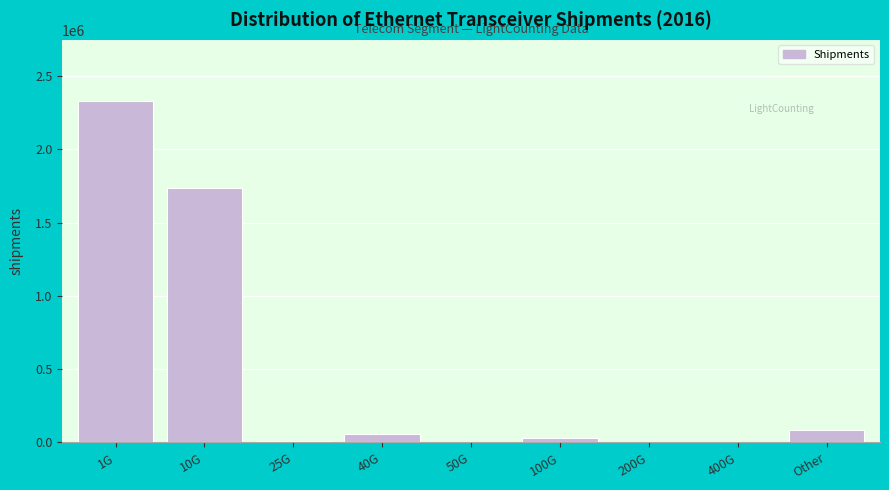

The value at 10G is 2796590. True or false?

False